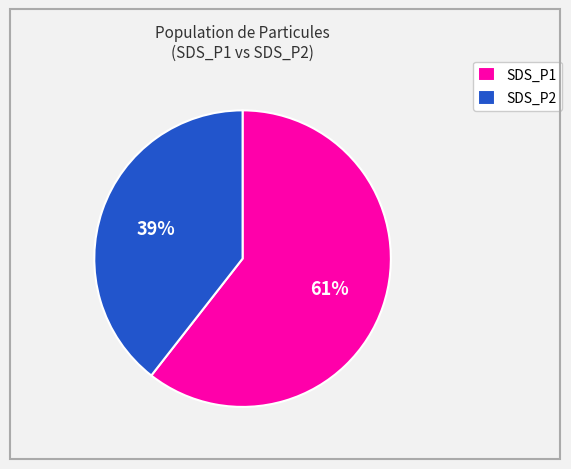

The SDS_P1 slice represents 61% of the pie. True or false?

True